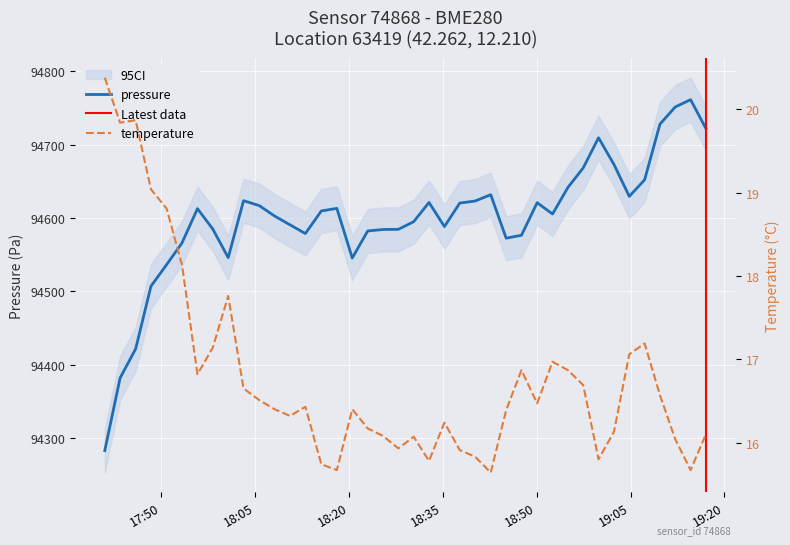

What is the highest value of the pressure series?

94761.1